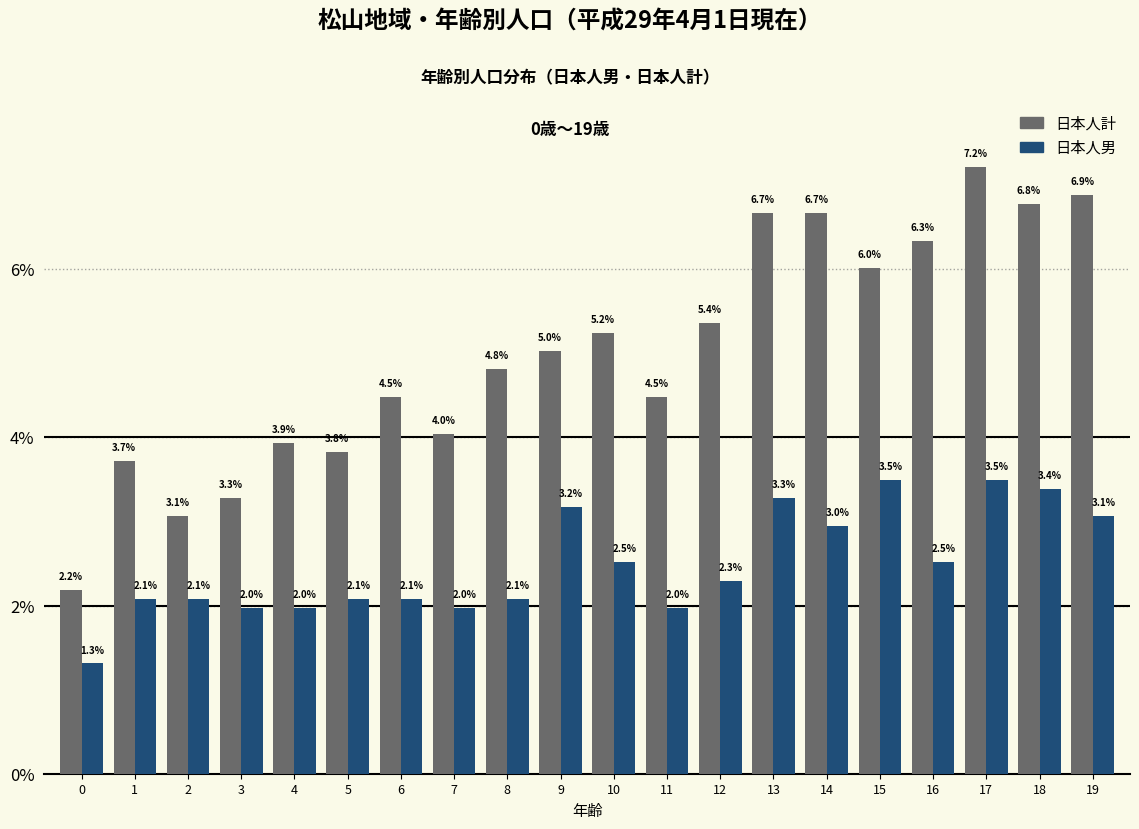

Reading left to right, transcribe all the data shown in this chart.

日本人計: 0=2.2	1=3.7	2=3.1	3=3.3	4=3.9	5=3.8	6=4.5	7=4.0	8=4.8	9=5.0	10=5.2	11=4.5	12=5.4	13=6.7	14=6.7	15=6.0	16=6.3	17=7.2	18=6.8	19=6.9
日本人男: 0=1.3	1=2.1	2=2.1	3=2.0	4=2.0	5=2.1	6=2.1	7=2.0	8=2.1	9=3.2	10=2.5	11=2.0	12=2.3	13=3.3	14=3.0	15=3.5	16=2.5	17=3.5	18=3.4	19=3.1